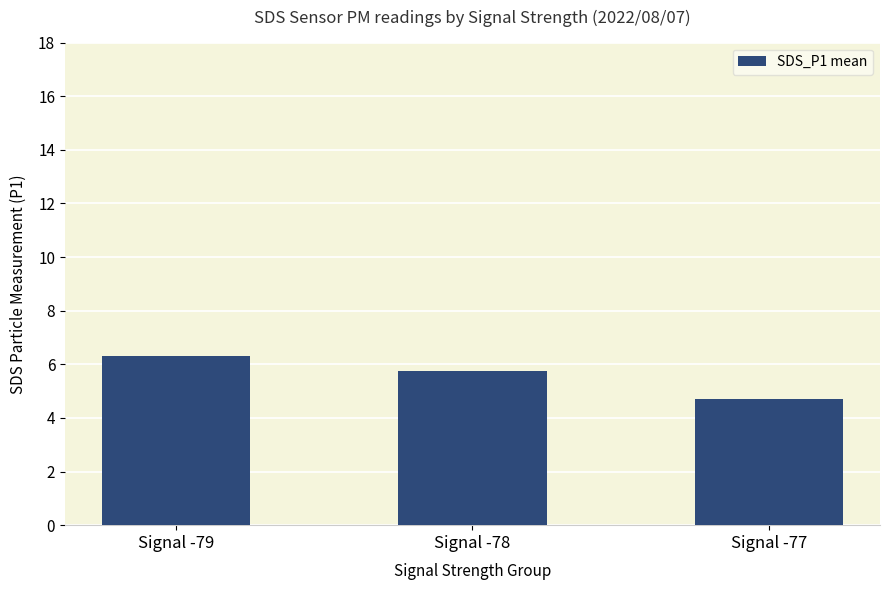

Between Signal -77 and Signal -79, which is larger?

Signal -79